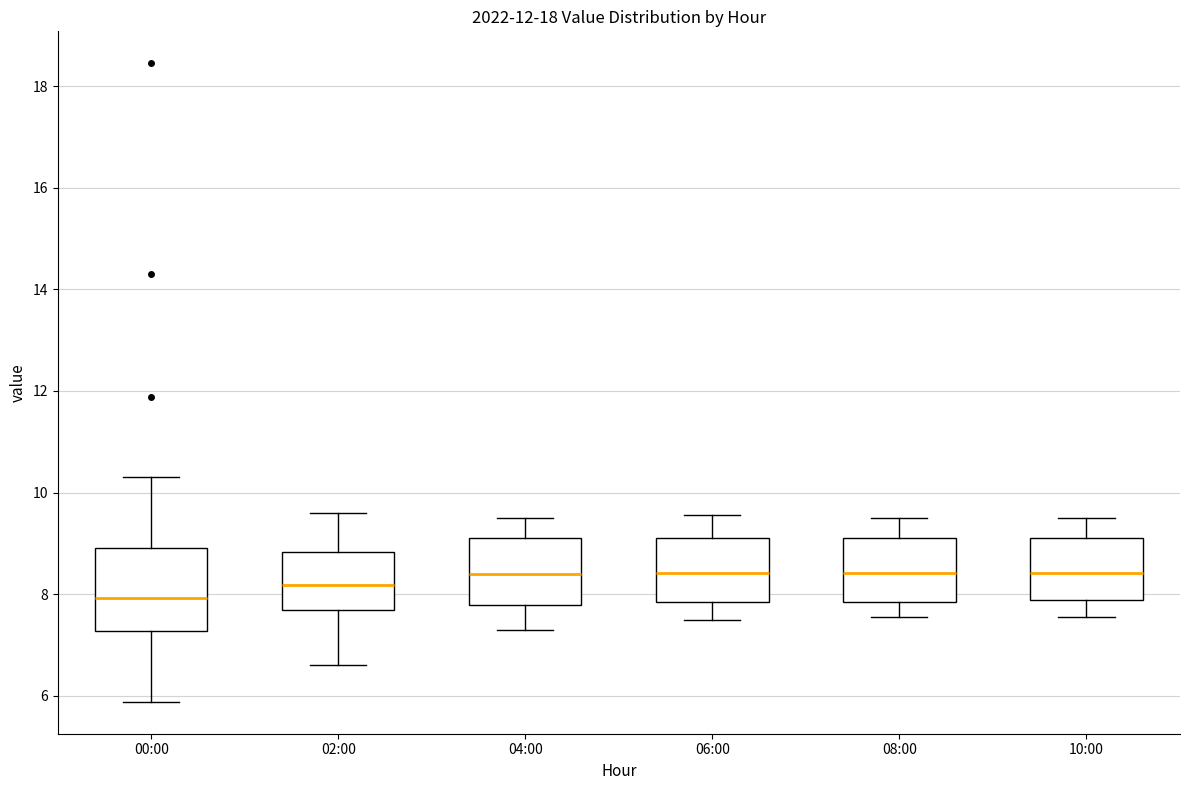

Reading left to right, transcribe this box plot: for each box, give where its median line is, the range the box spans, and where its two whiskers end, as read against the y-axis. The values are not printed on the chart, so give them approximately, as read against the axis.

00:00: median 8.0, box 7.2 to 9.0, whiskers 5.8 to 10.4
02:00: median 8.2, box 7.6 to 8.8, whiskers 6.6 to 9.6
04:00: median 8.4, box 7.8 to 9.2, whiskers 7.4 to 9.6
06:00: median 8.4, box 7.8 to 9.2, whiskers 7.6 to 9.6
08:00: median 8.4, box 7.8 to 9.2, whiskers 7.6 to 9.6
10:00: median 8.4, box 7.8 to 9.2, whiskers 7.6 to 9.6